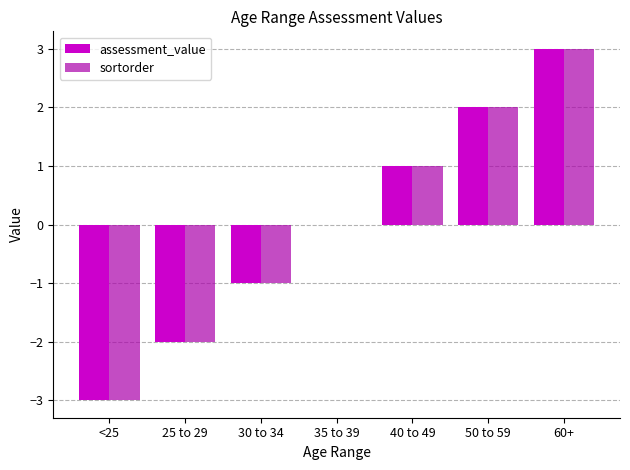

What is the highest value of the assessment_value series?

3